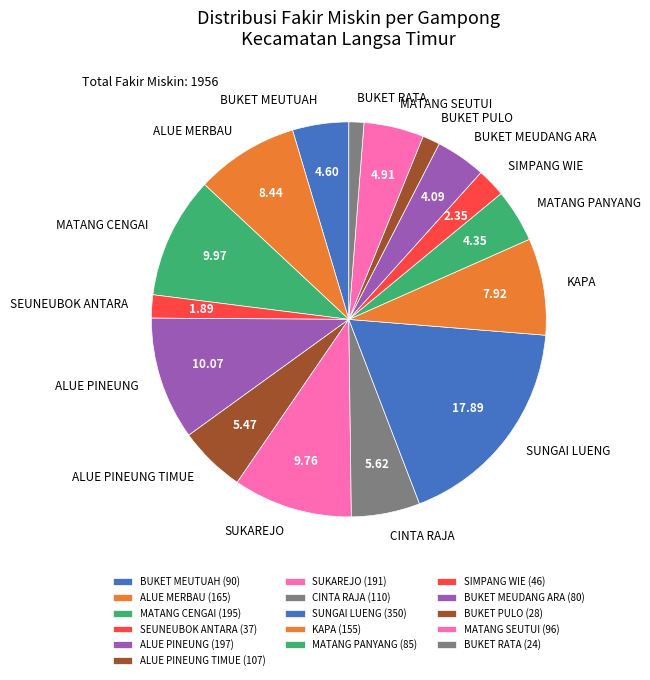

How many slices are in this pie chart?

16